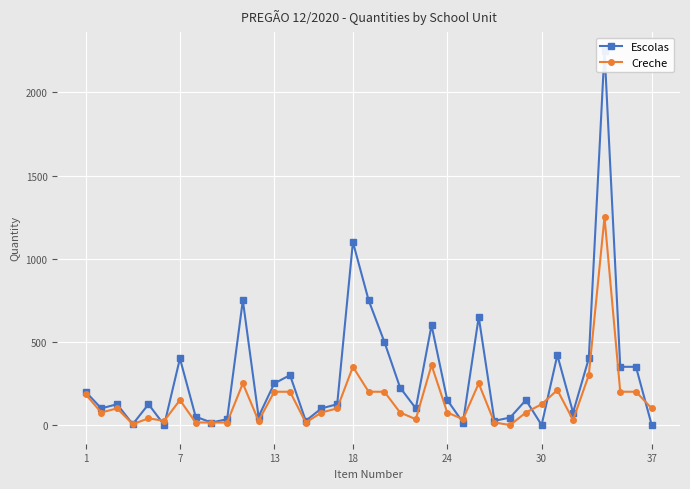

After their last crossing, which series has the higher values: Escolas or Creche?

Creche